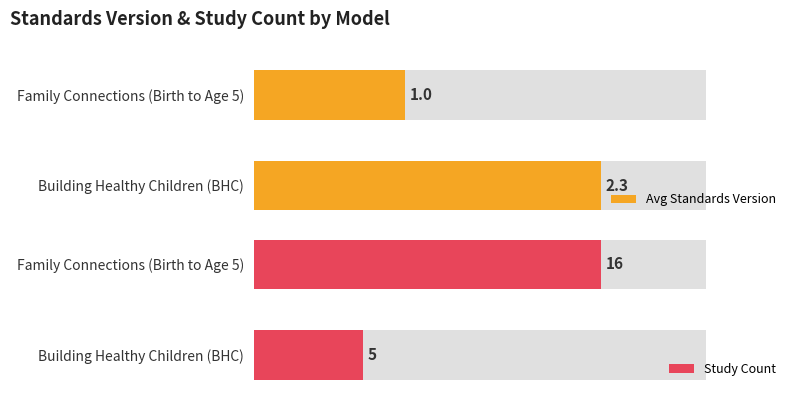

Where is Max Standards Version nearest to the value 1?

Family Connections (Birth to Age 5)